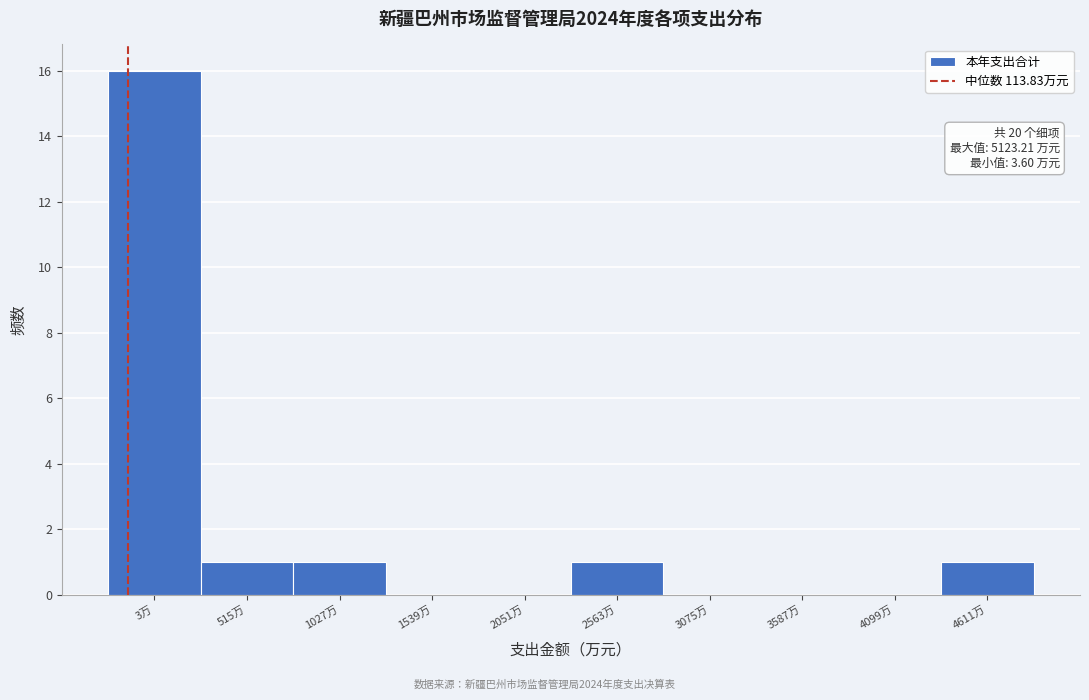

Reading right to left, extract all data points from this chart.

4611万=1	4099万=0	3587万=0	3075万=0	2563万=1	2051万=0	1539万=0	1027万=1	515万=1	3万=16